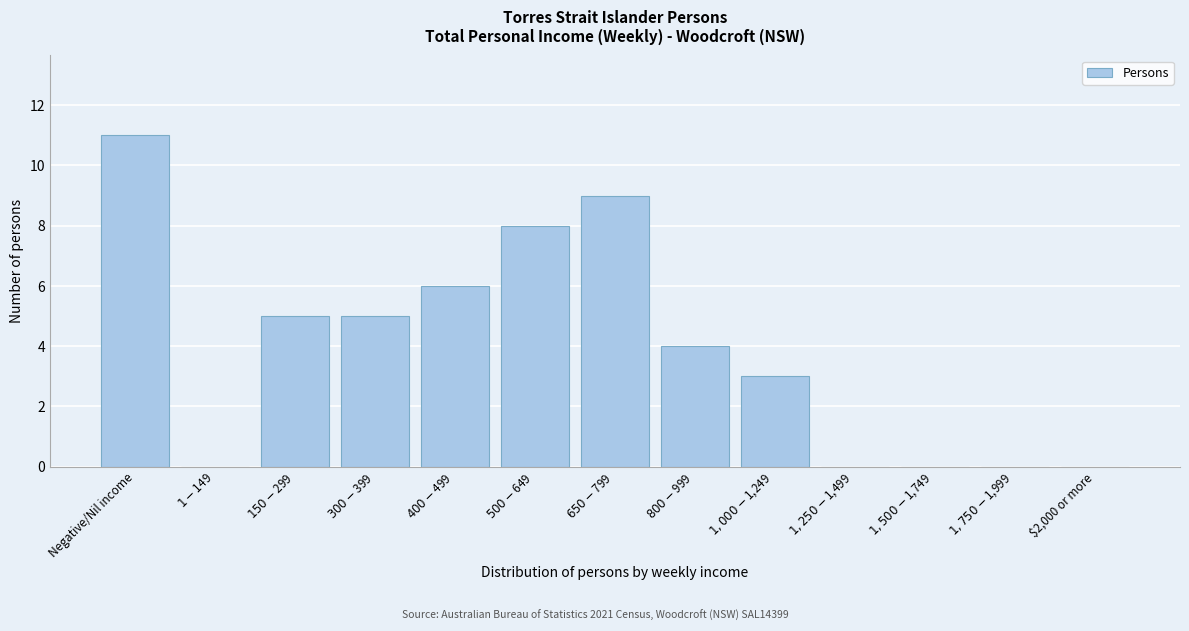

What is the sum of all values?

51